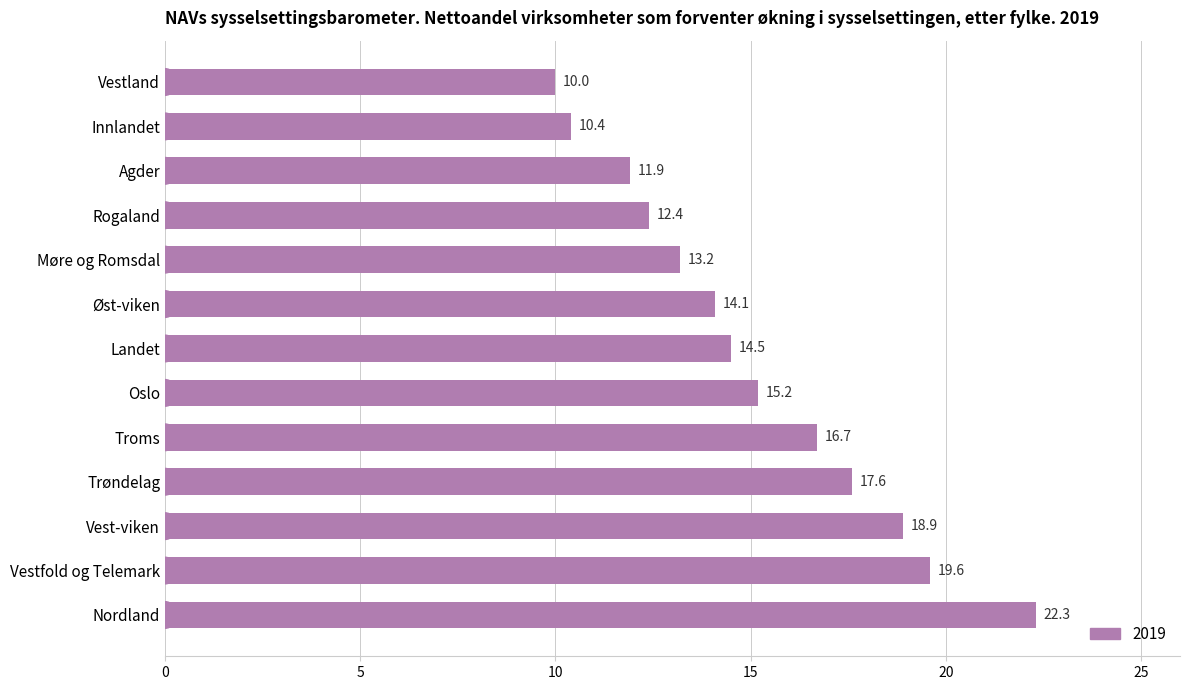

What is the change in value from Rogaland to Møre og Romsdal?

+0.8